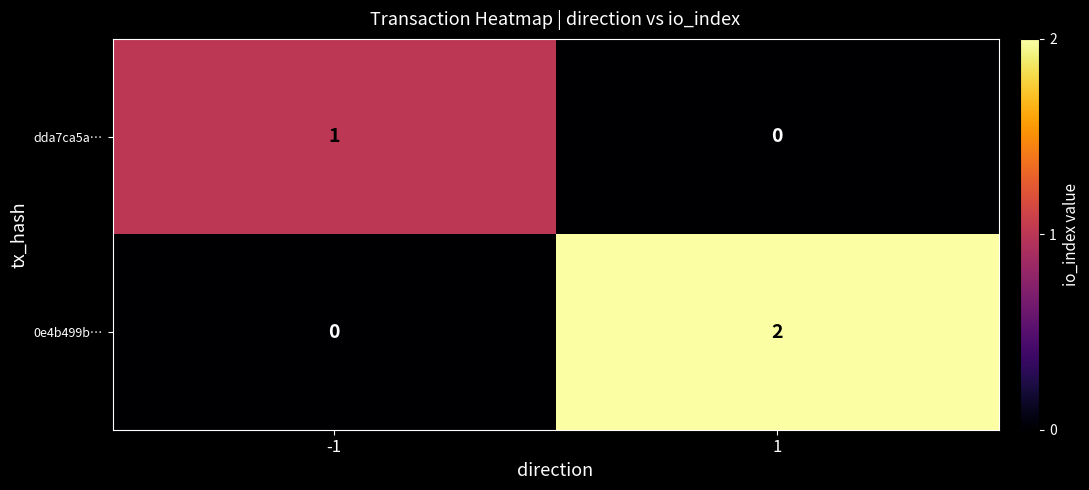

Rank the series by their maximum value, from lowest to highest.

dda7ca5a…, 0e4b499b…